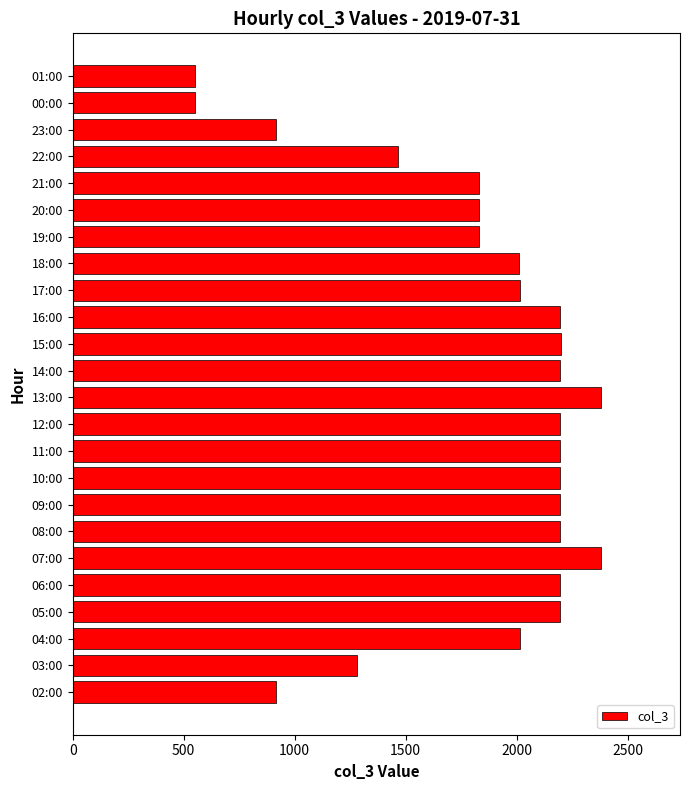

Is it true that the value at 19:00 is 1832?

True